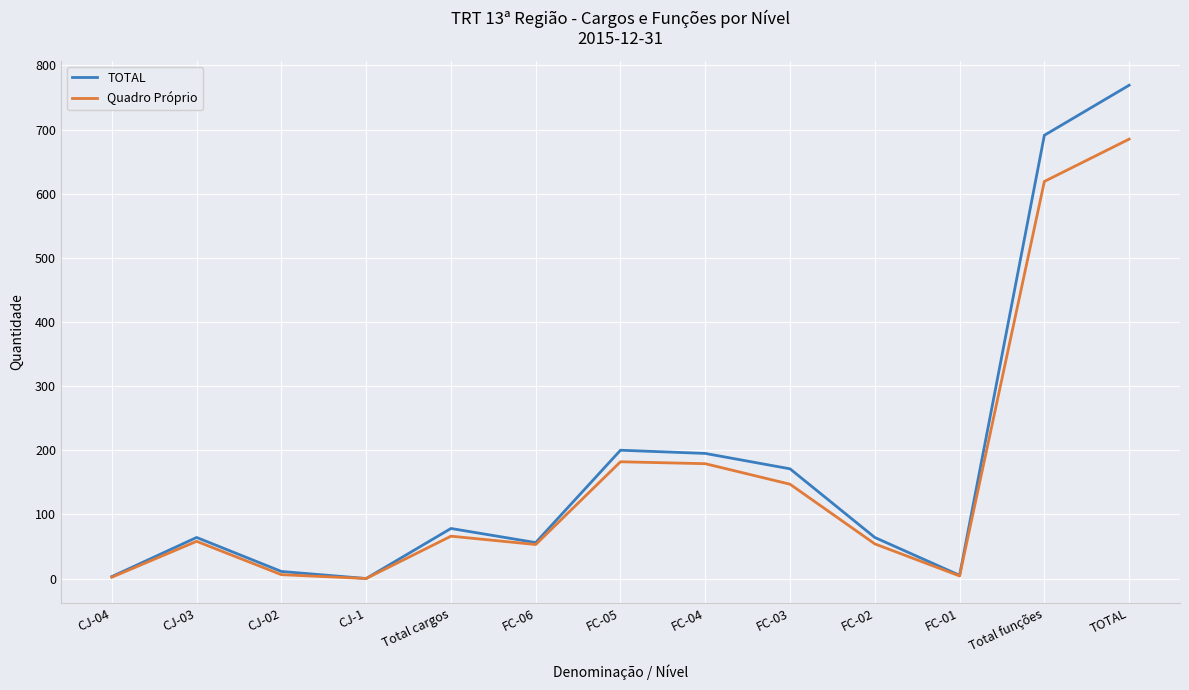

Where is TOTAL nearest to the value 384?

FC-05